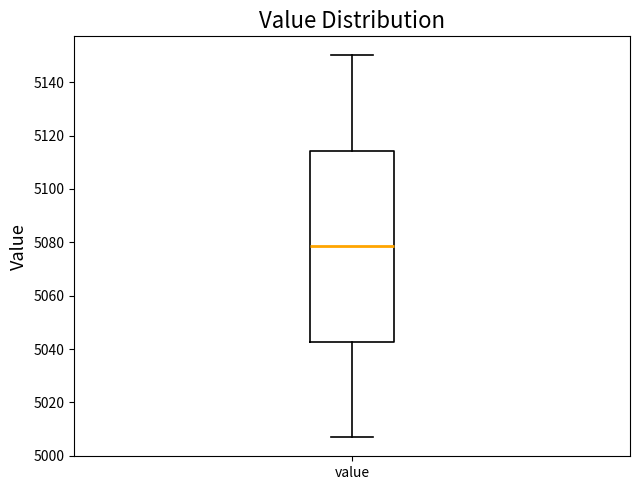

Transcribe this box plot: give where the median line is, the range the box spans, and where the two whiskers end, as read against the y-axis. The values are not printed on the chart, so give them approximately, as read against the axis.

median 5078, box 5042 to 5114, whiskers 5008 to 5150